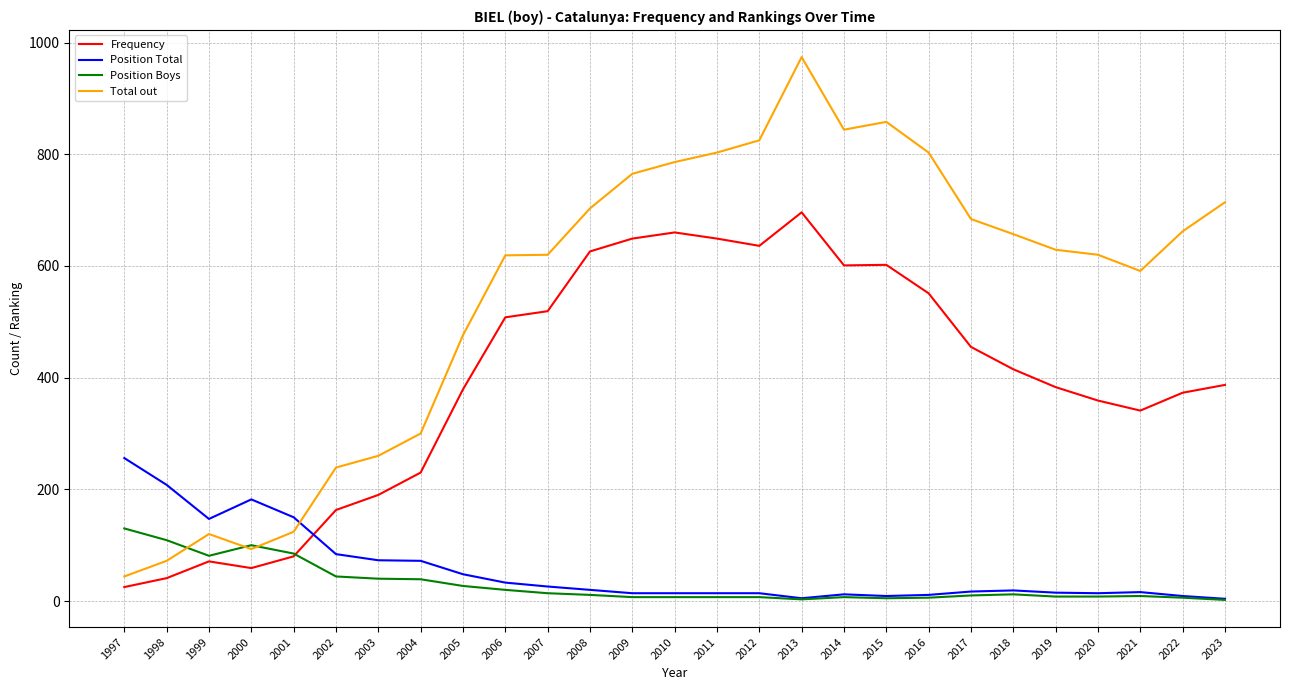

In Total out, how many points are higher than both neighbors (excluding endpoints)?

3